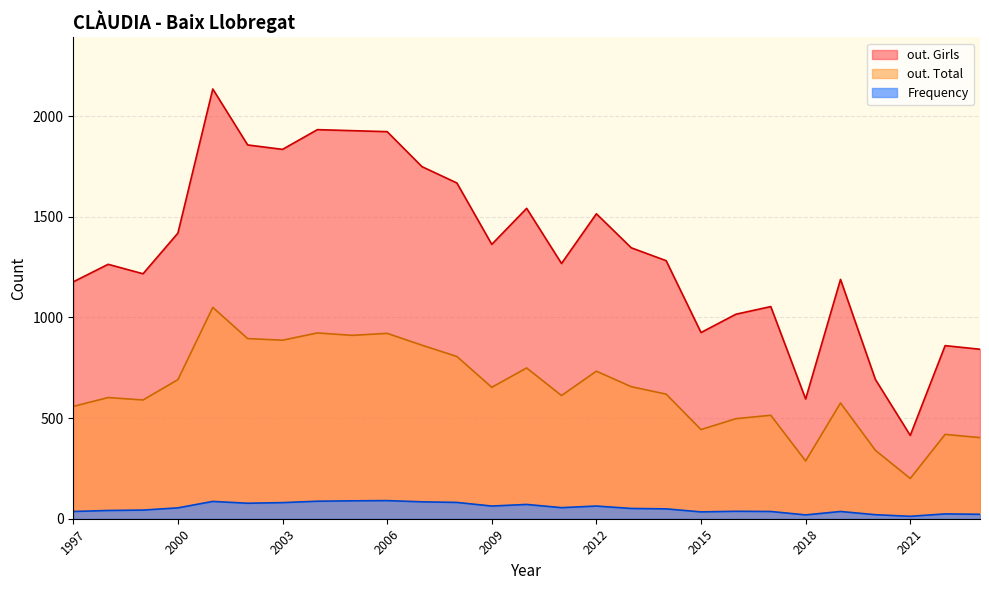

What is the total value across all series at 2018?

901